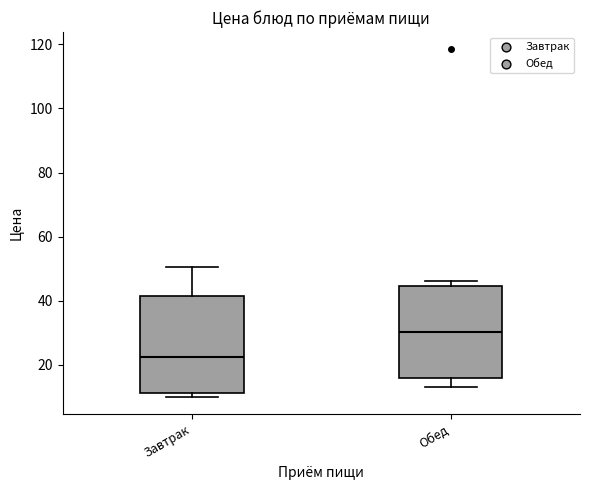

Where does the upper whisker of the box for Завтрак end on the y-axis? The values are not printed on the chart, so give them approximately, as read against the axis.

50